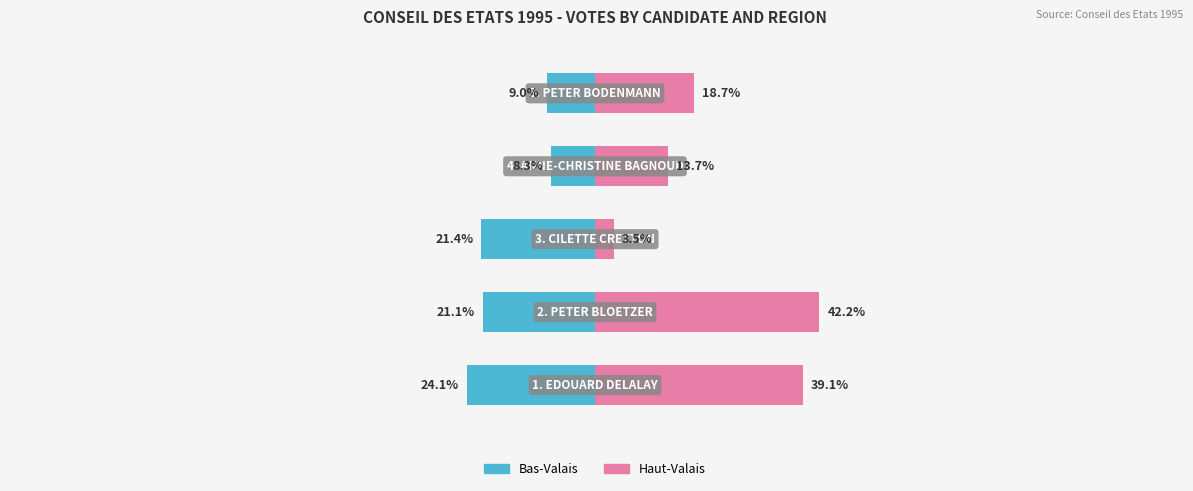

What is the difference between the maximum and second lowest values in the Haut-Valais series?

28.5